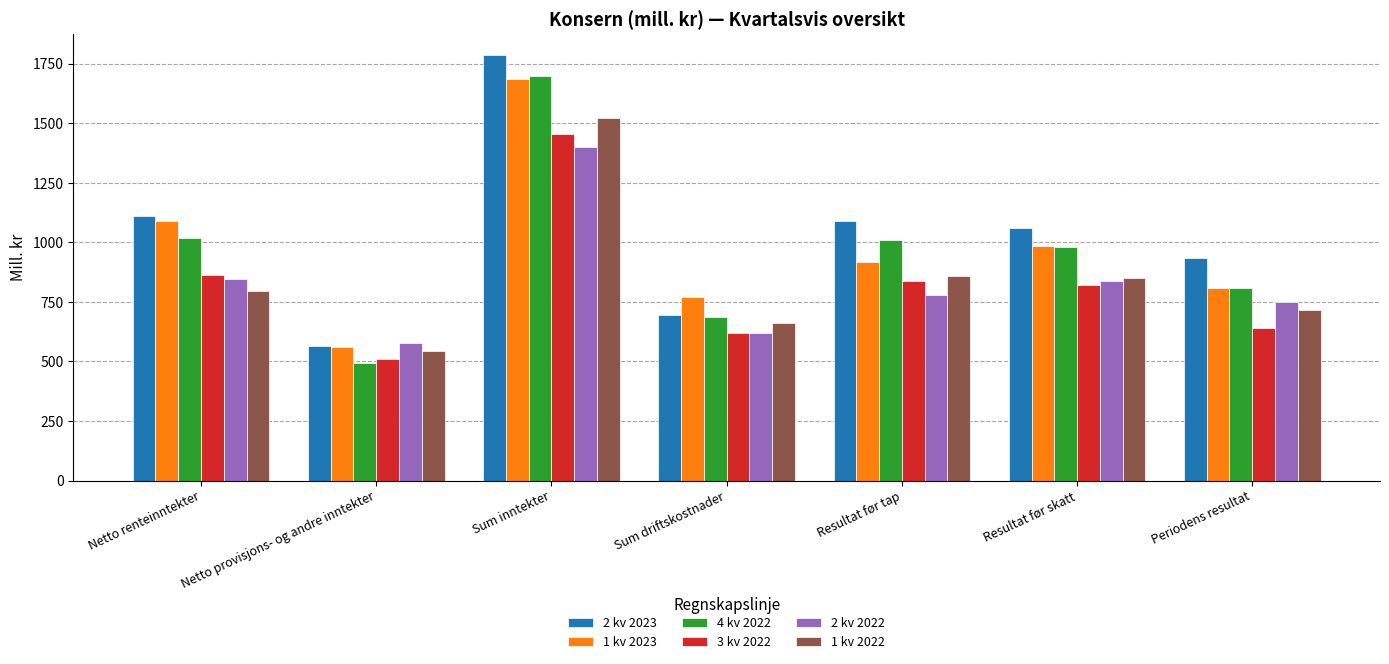

True or false: 2 kv 2023 has a value of 2838 at Sum inntekter.

False